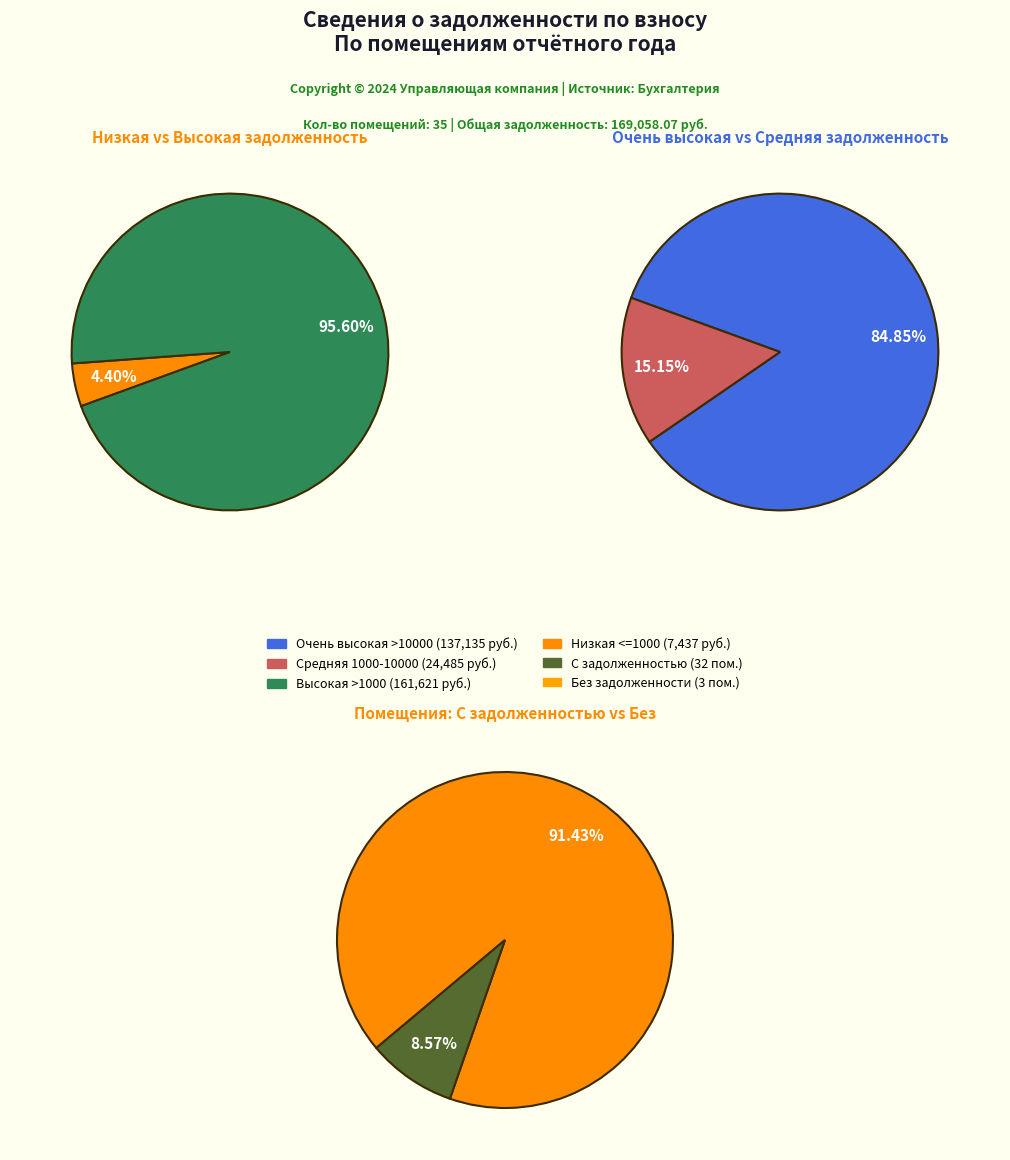

Do 18 and 9 together represent more than half of the pie?

No